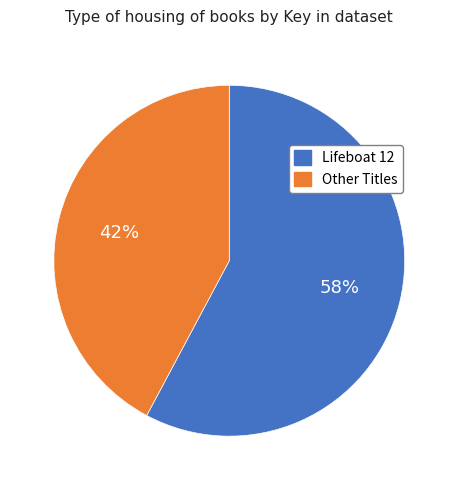

To the nearest percent, what is the difference between the largest and smallest slice percentages?

16%